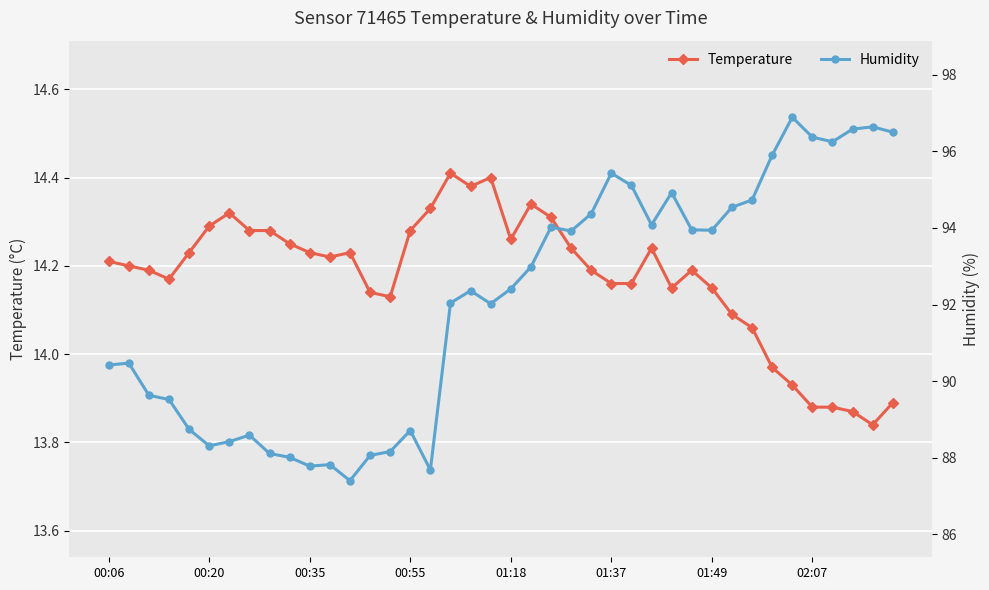

How many categories are shown in the chart?

40